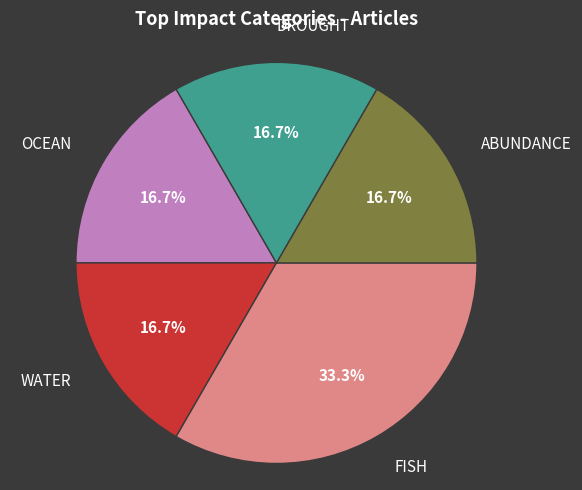

Is there a majority slice in this chart?

No